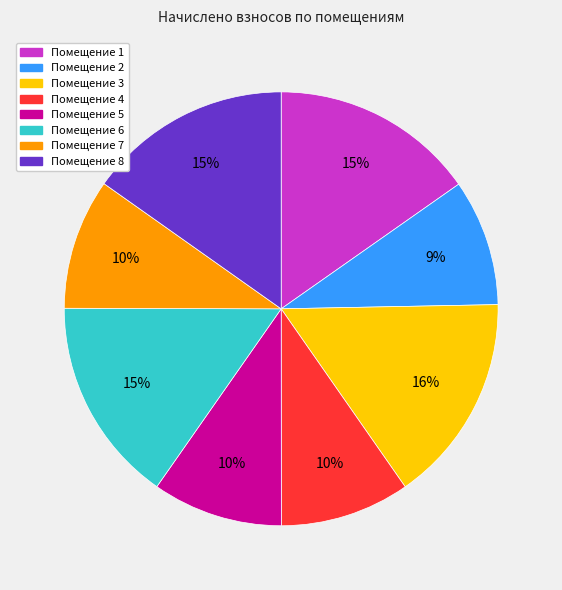

Is there a majority slice in this chart?

No